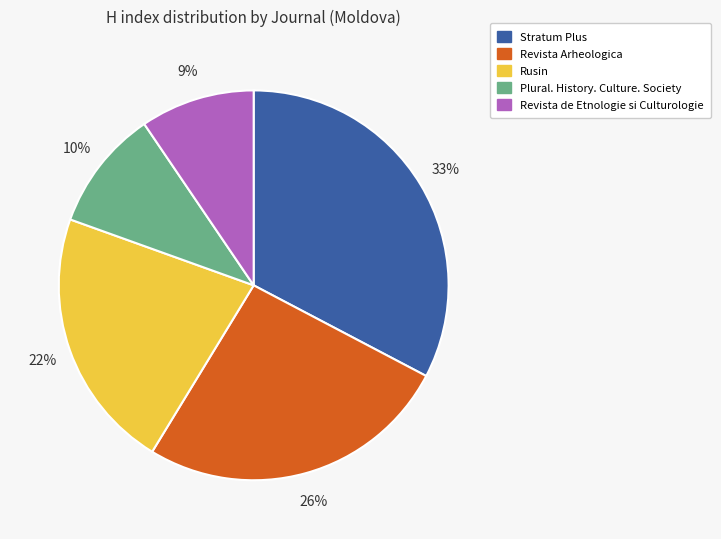

Which category has the biggest portion of the pie?

Stratum Plus